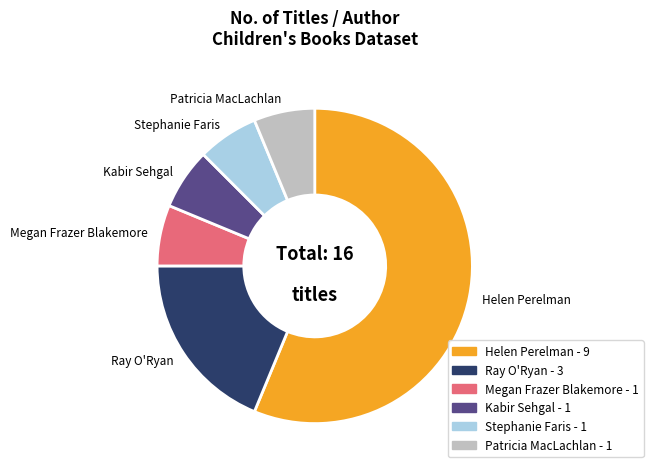

Is it true that Helen Perelman - 9 is 56% of the pie?

True